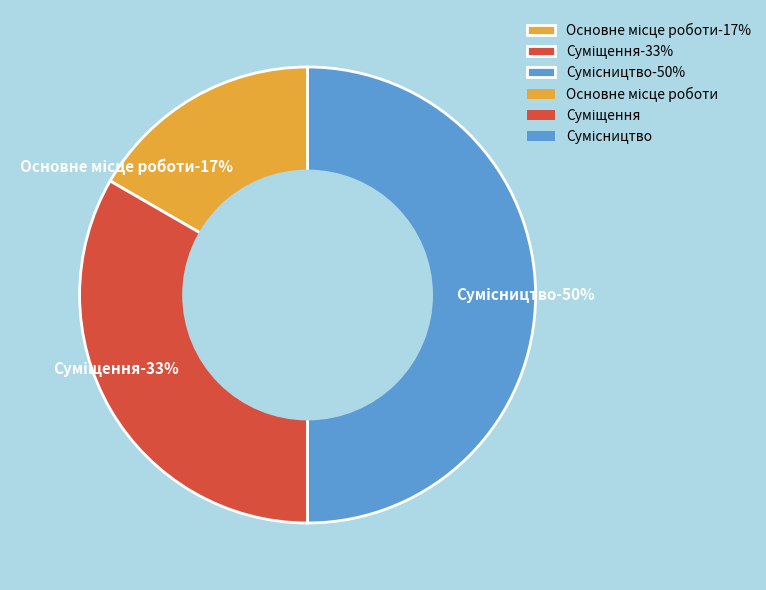

Rank the categories by value from lowest to highest.

Основне місце роботи, Суміщення, Сумісництво